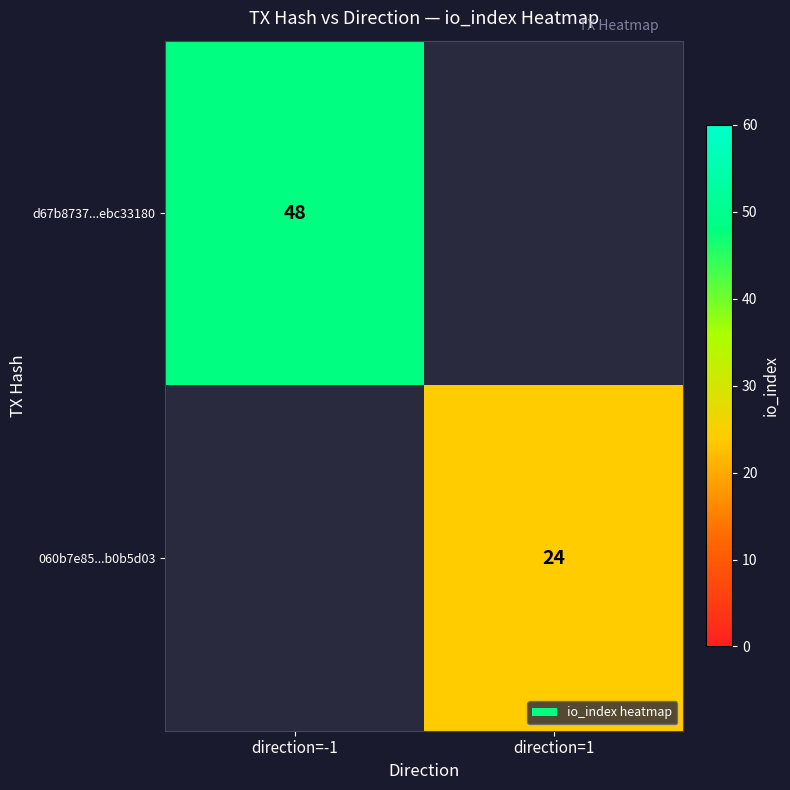

The value of d67b8737...ebc33180 at direction=-1 is 48. True or false?

True